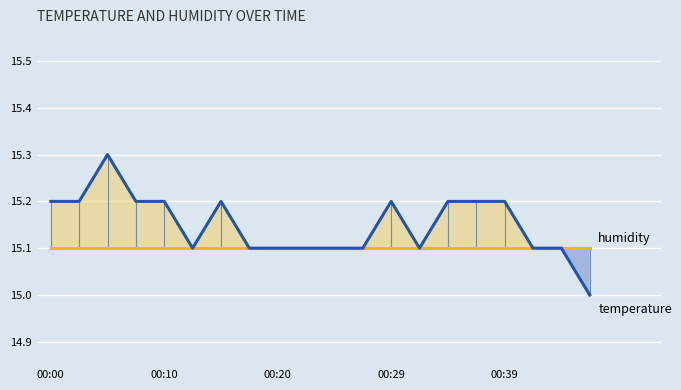

Which series has the widest spread of values?

temperature